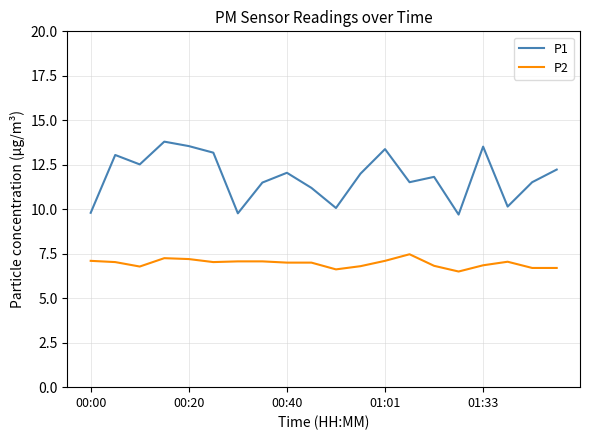

What is the minimum value for P2?

6.5